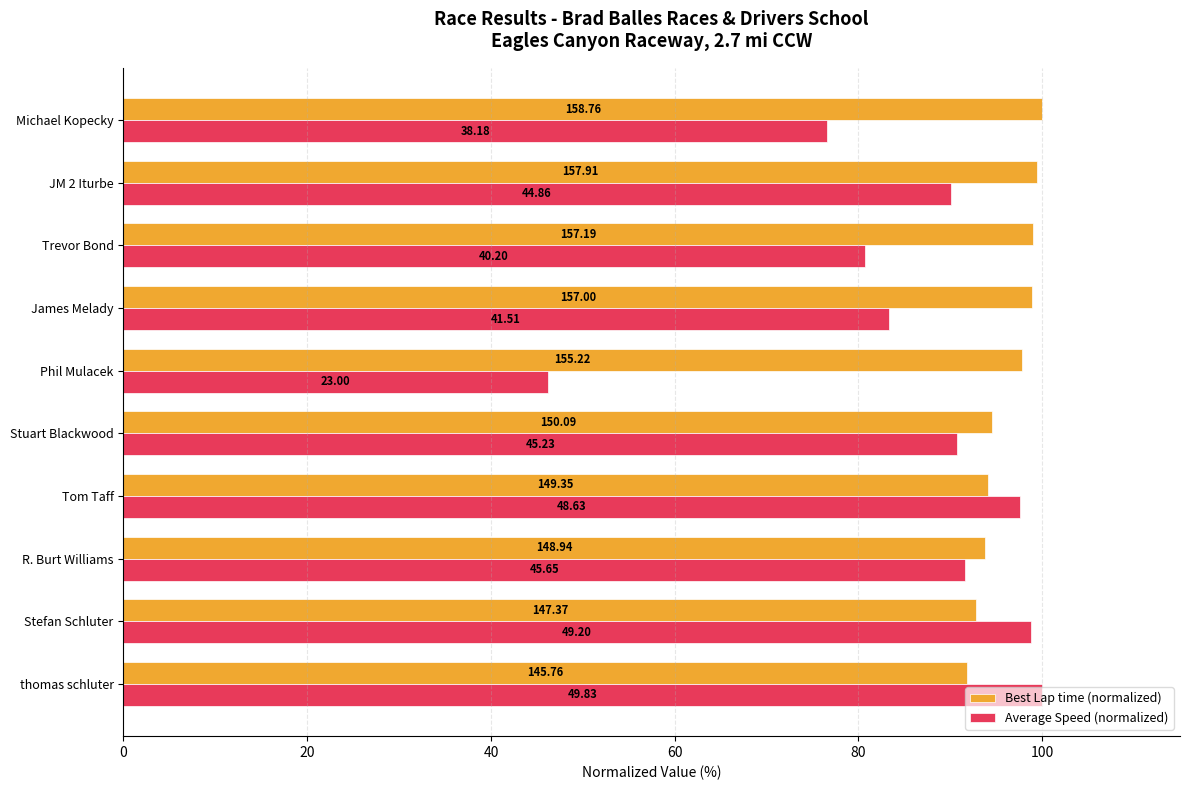

What are all the series names shown in the legend?

Best Lap time (normalized), Average Speed (normalized)